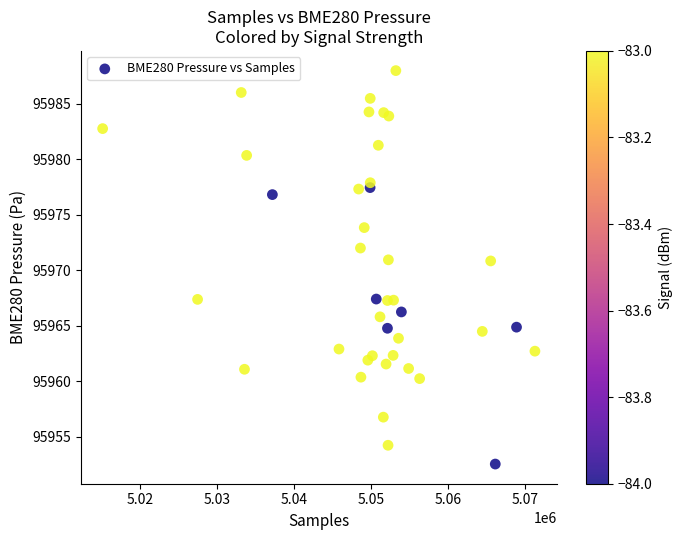

What is the range of X values (max minus min)?

56177.0